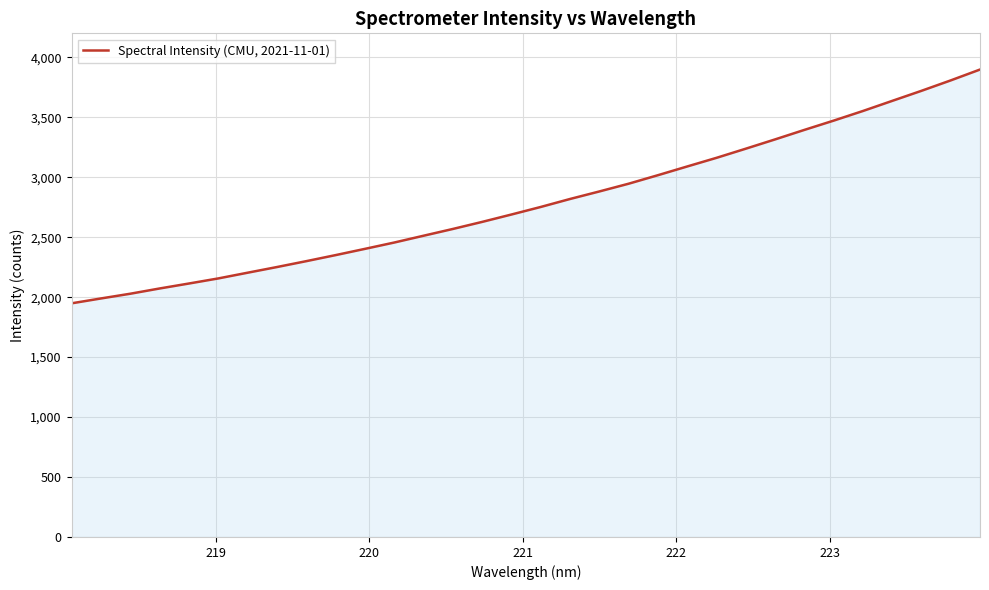

What is the difference between the maximum and minimum values?

1949.6